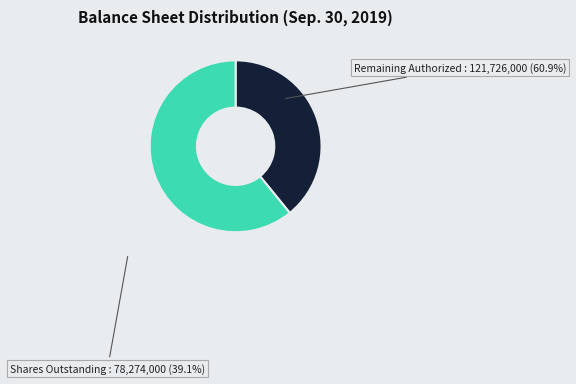

Is there a majority slice in this chart?

Yes